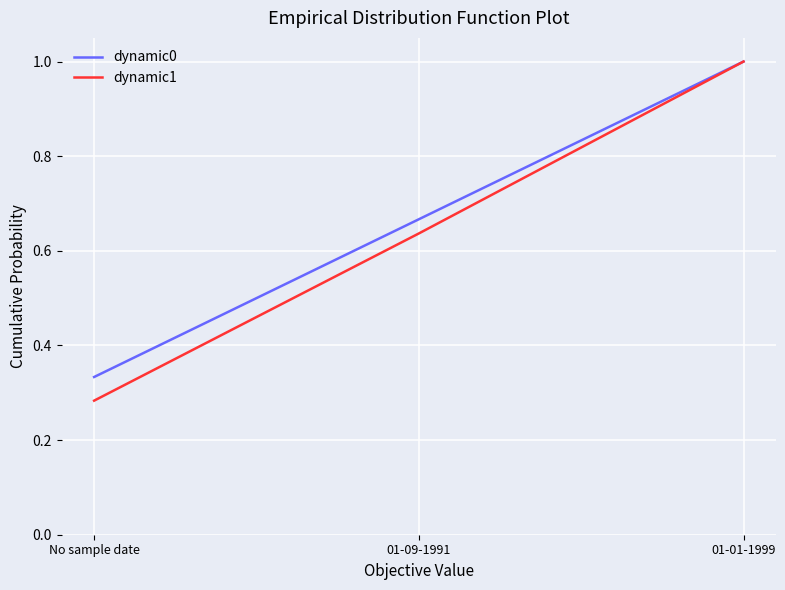

Which series changed the most between No sample date and 01-09-1991?

dynamic1